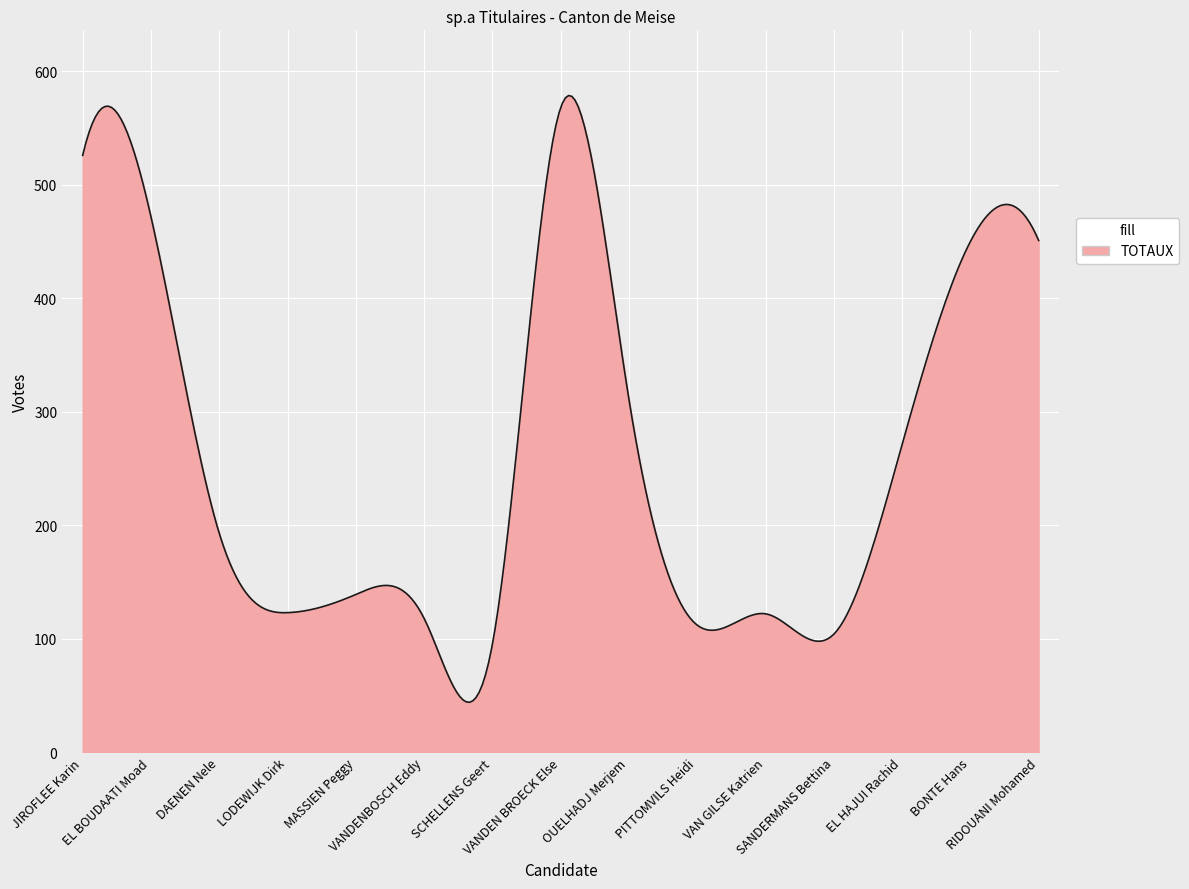

What is the greatest value displayed?

578.7